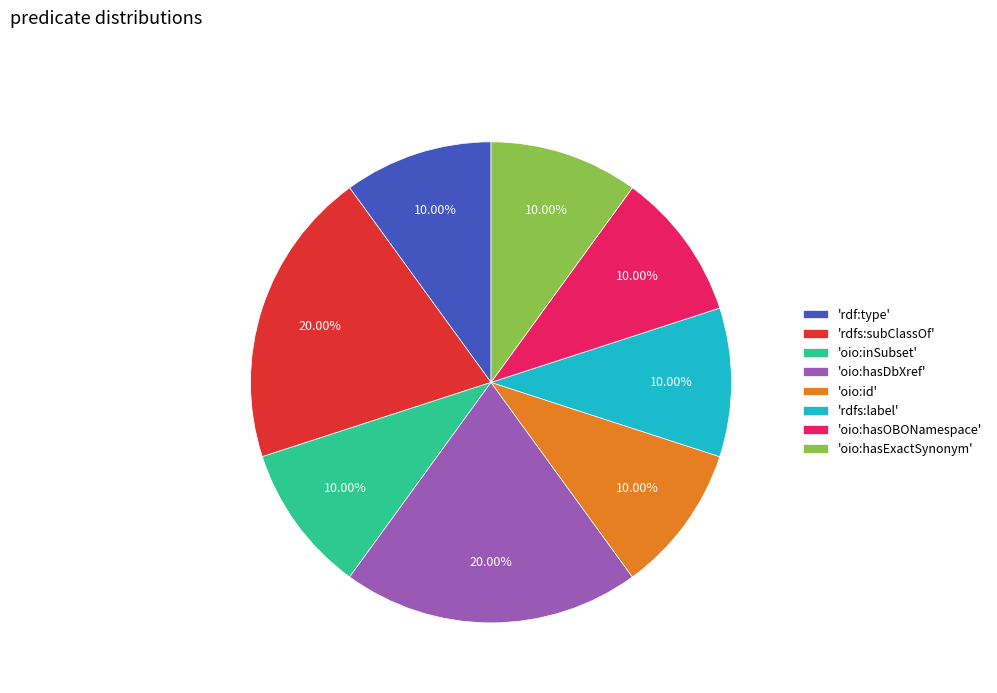

To the nearest percent, what is the average slice percentage?

12%